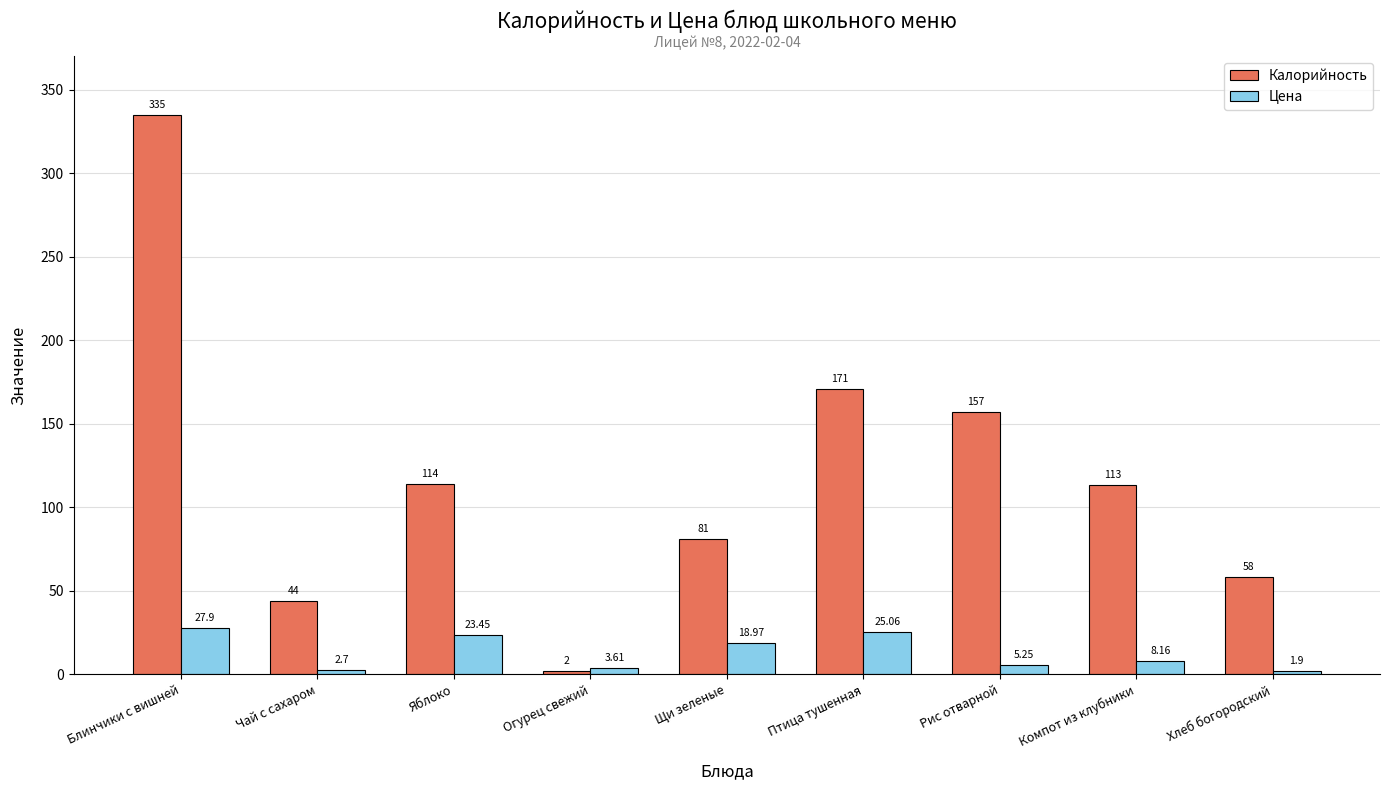

Where is Калорийность nearest to the value 168?

Птица тушенная